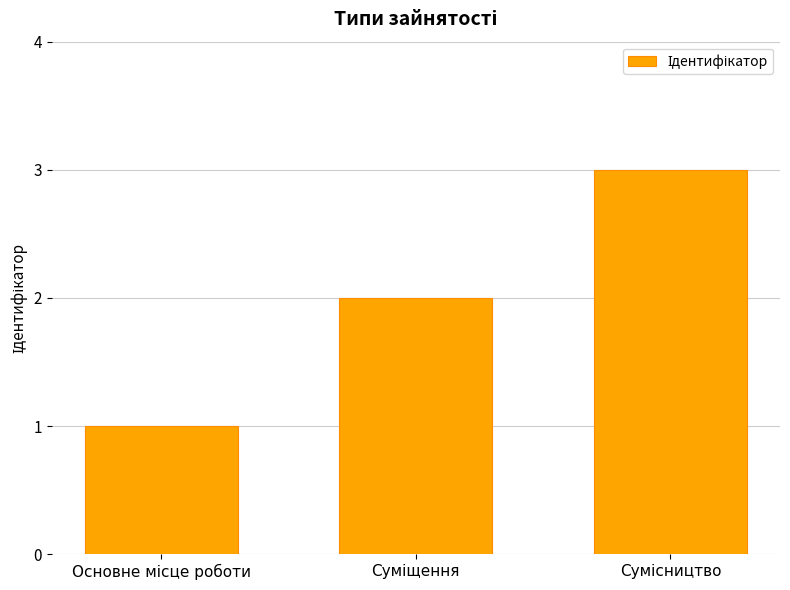

How many categories are shown in the chart?

3